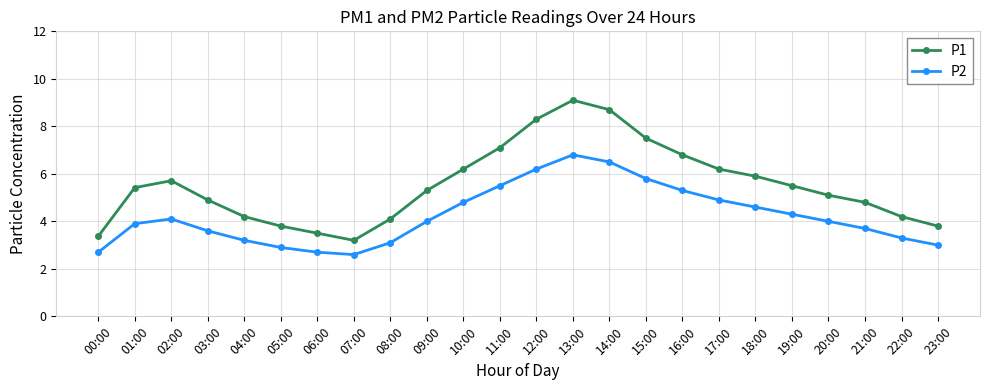

What is the difference between the highest and lowest values at 23:00?

0.8